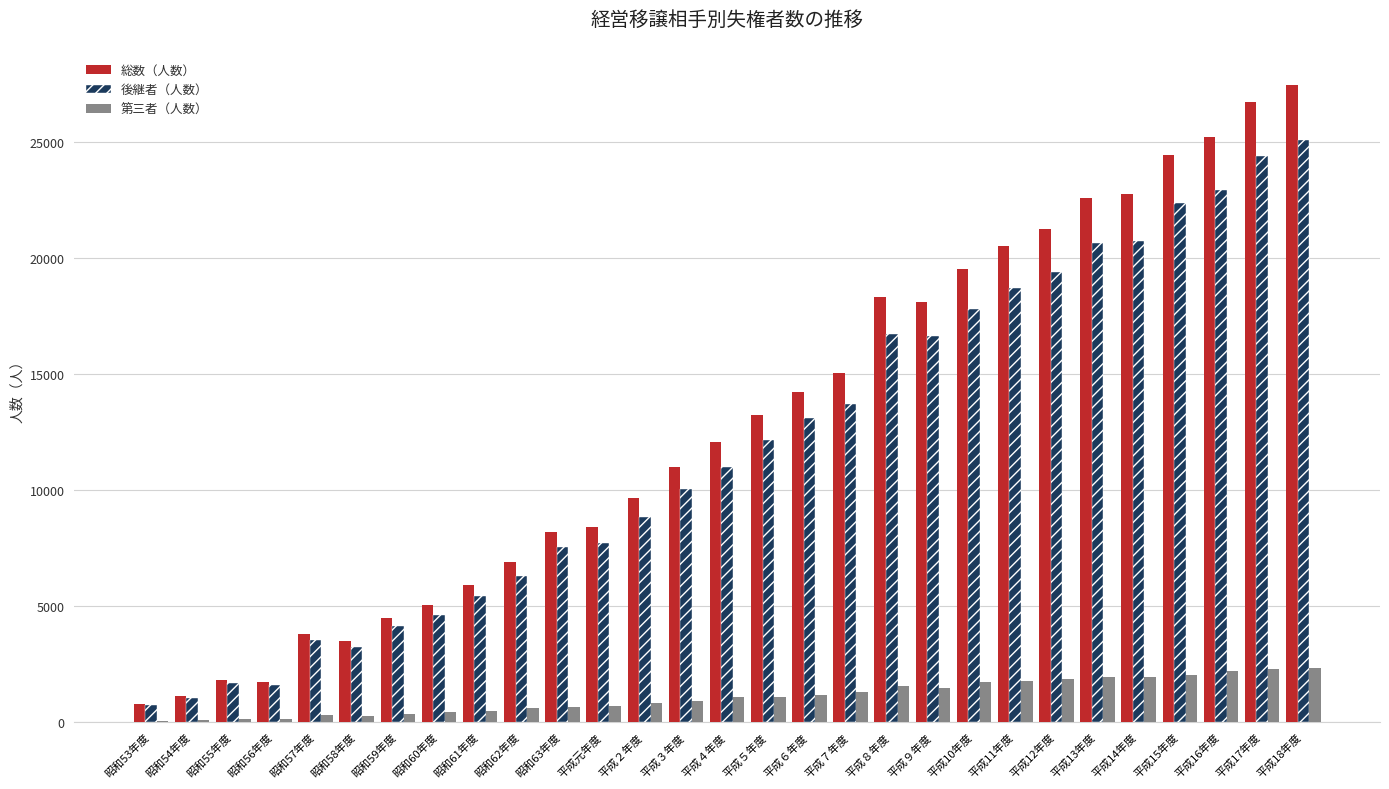

True or false: 第三者（人数） has a value of 2446 at 平成８年度.

False